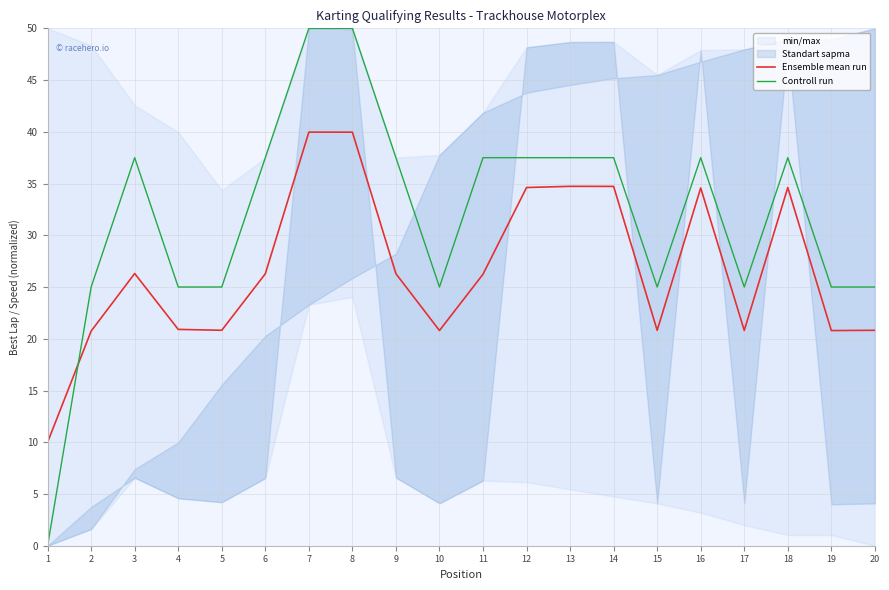

Reading left to right, list all the values displayed in this chart.

Ensemble mean run: 10.0	20.7	26.3	20.9	20.8	26.3	40.0	40.0	26.3	20.8	26.2	34.6	34.7	34.7	20.8	34.6	20.8	34.6	20.8	20.8
Controll run: 0.0	25.0	37.5	25.0	25.0	37.5	50.0	50.0	37.5	25.0	37.5	37.5	37.5	37.5	25.0	37.5	25.0	37.5	25.0	25.0